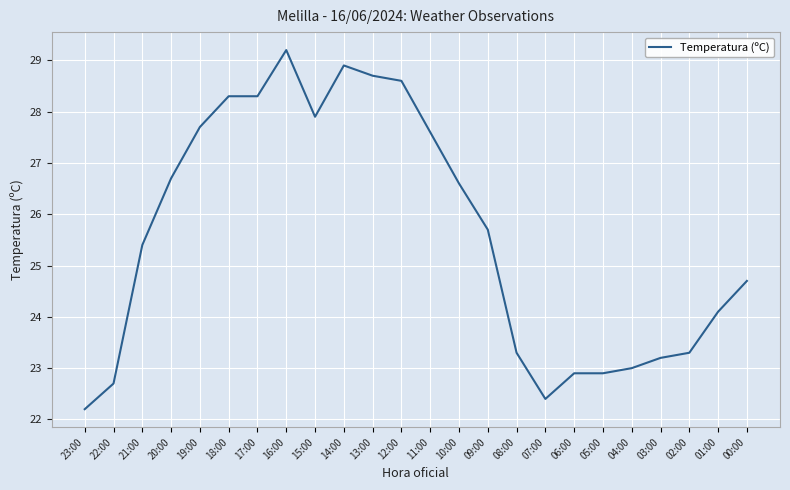

What is the minimum value shown in the chart?

22.2